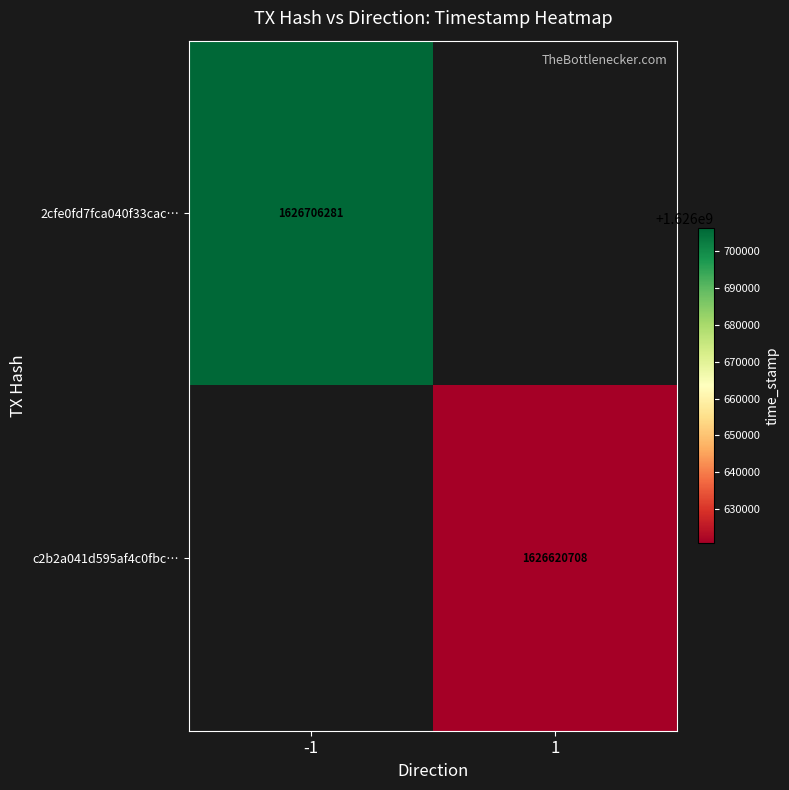

The 2cfe0fd7fca040f33cac… series shows 1626706281 at -1. True or false?

True